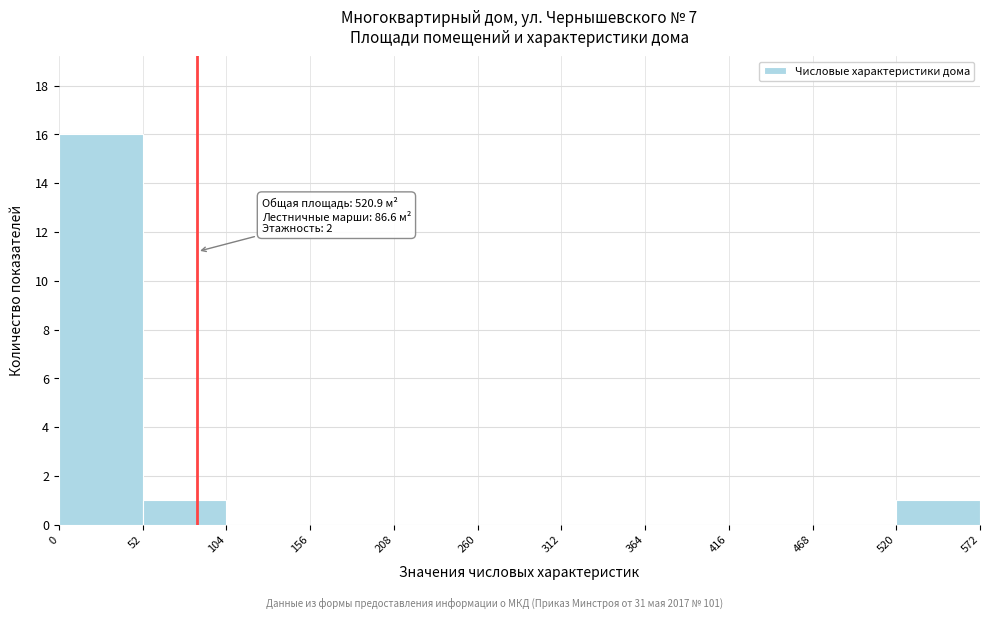

Over which range of the x-axis is the bar tallest?

0 to 52